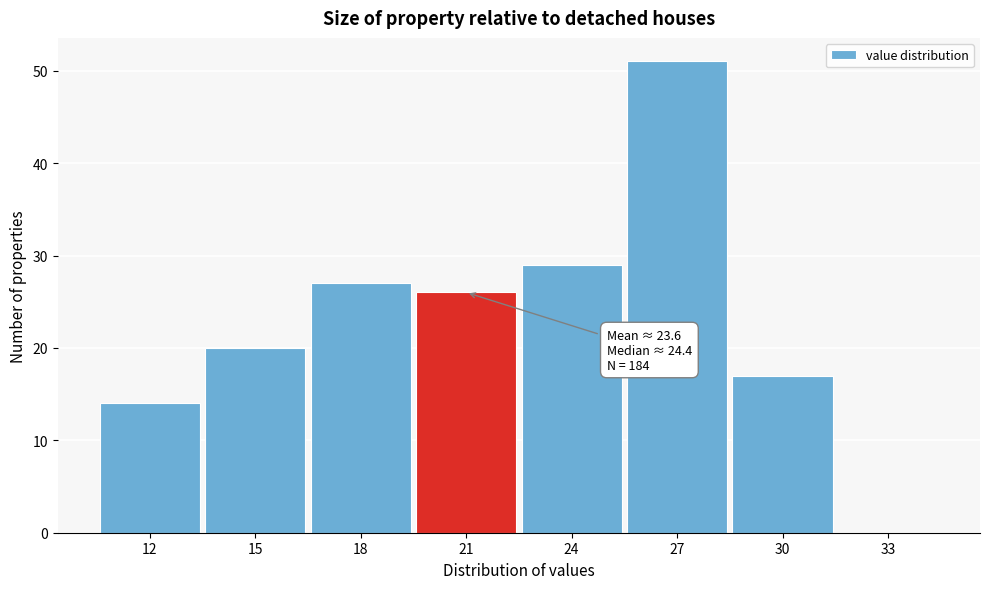

Reading right to left, extract all data points from this chart.

33=0	30=17	27=51	24=29	21=26	18=27	15=20	12=14